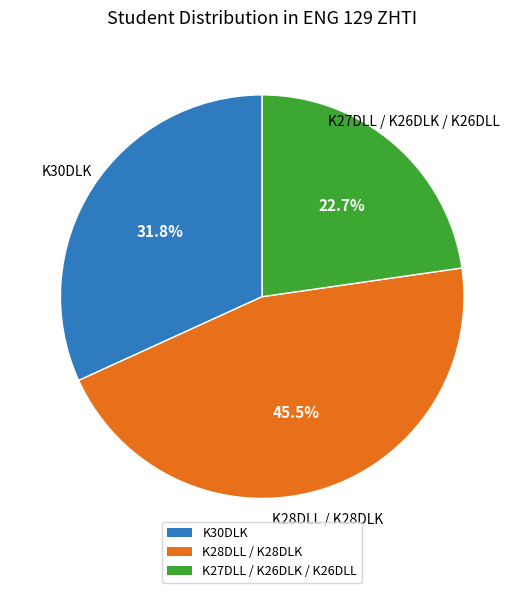

To the nearest percent, what is the average slice percentage?

33%